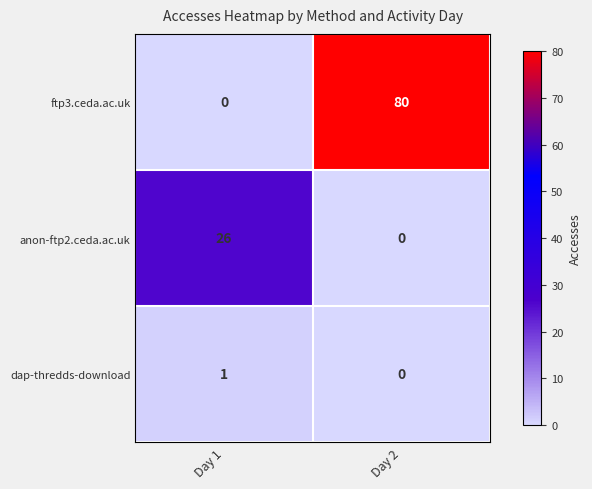

Reading right to left, list all the values displayed in this chart.

ftp3.ceda.ac.uk: Day 2=80	Day 1=0
anon-ftp2.ceda.ac.uk: Day 2=0	Day 1=26
dap-thredds-download: Day 2=0	Day 1=1